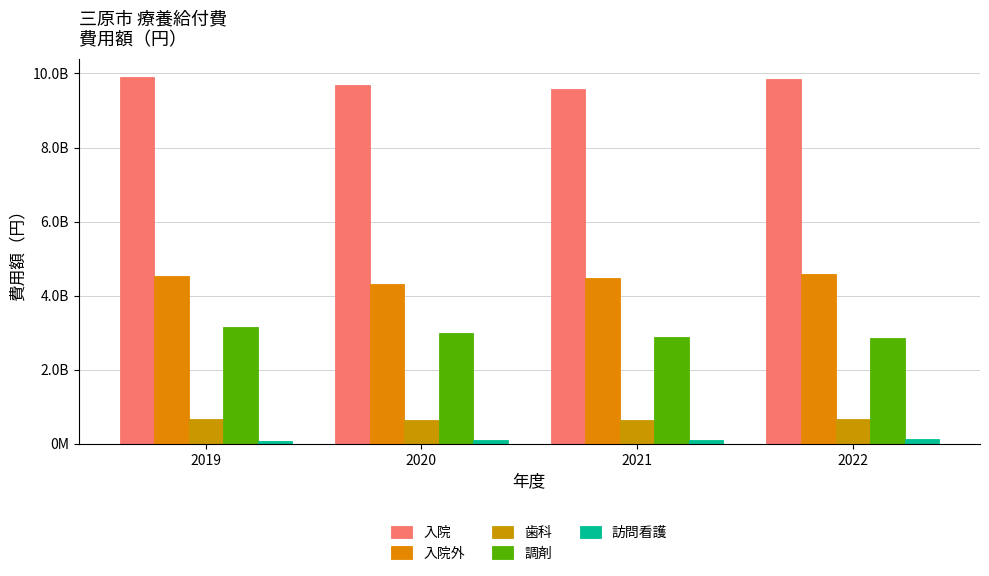

Are the bars horizontal?

No